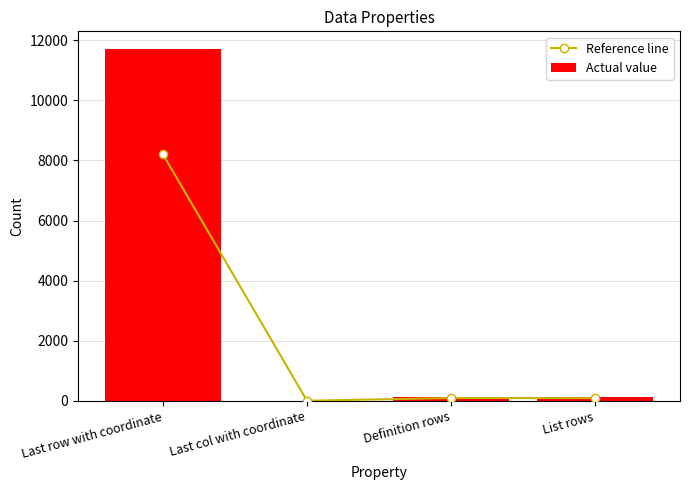

Which has a higher value, Last row with coordinate or Definition rows?

Last row with coordinate